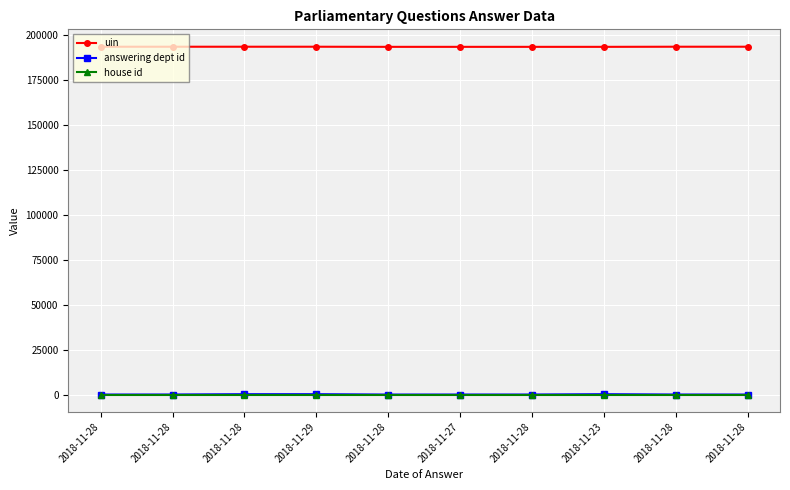

Reading left to right, extract all data points from this chart.

uin: 193482	193483	193484	193485	193418	193419	193420	193421	193486	193487
answering dept id: 7	27	201	201	1	11	16	202	17	17
house id: 1	1	1	1	1	1	1	1	1	1